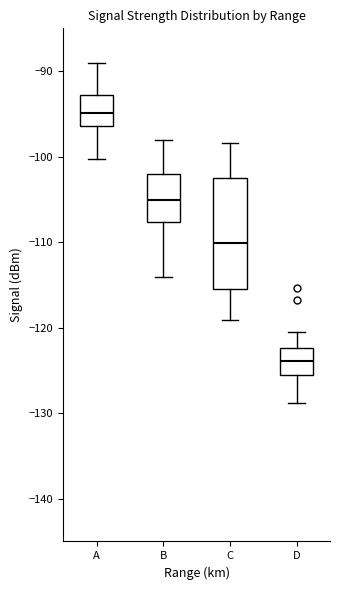

Which box has the highest median line?

A